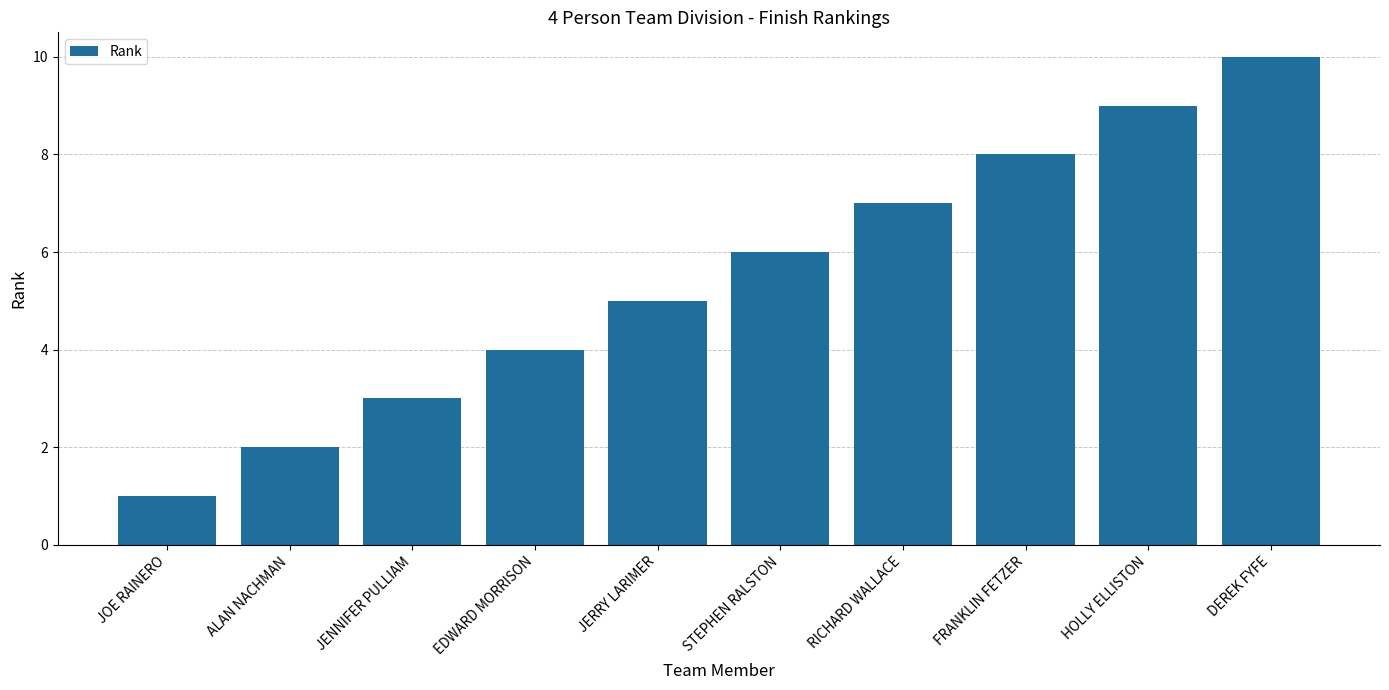

Rank the categories by value from lowest to highest.

JOE RAINERO, ALAN NACHMAN, JENNIFER PULLIAM, EDWARD MORRISON, JERRY LARIMER, STEPHEN RALSTON, RICHARD WALLACE, FRANKLIN FETZER, HOLLY ELLISTON, DEREK FYFE